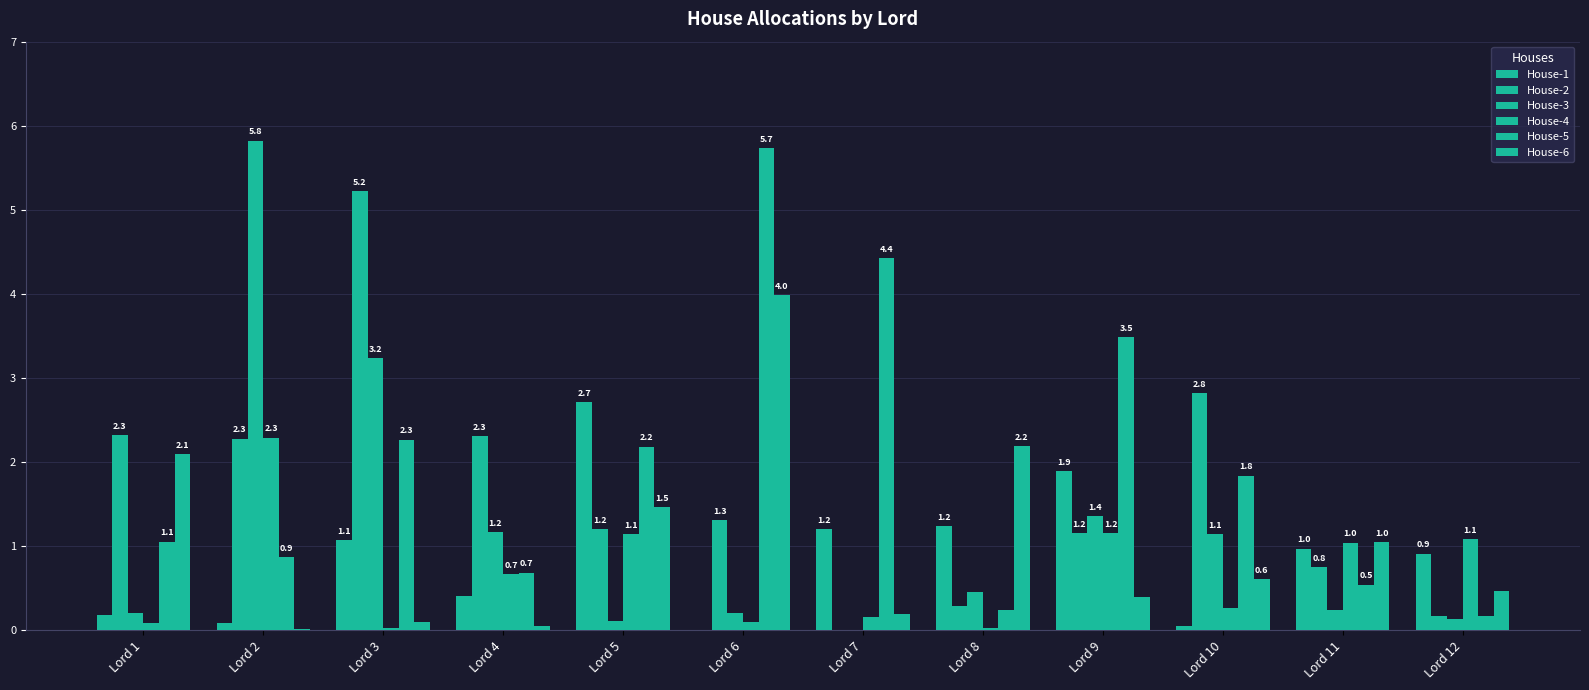

What is the value of the House-4 bar at the 1st from the left?

0.1